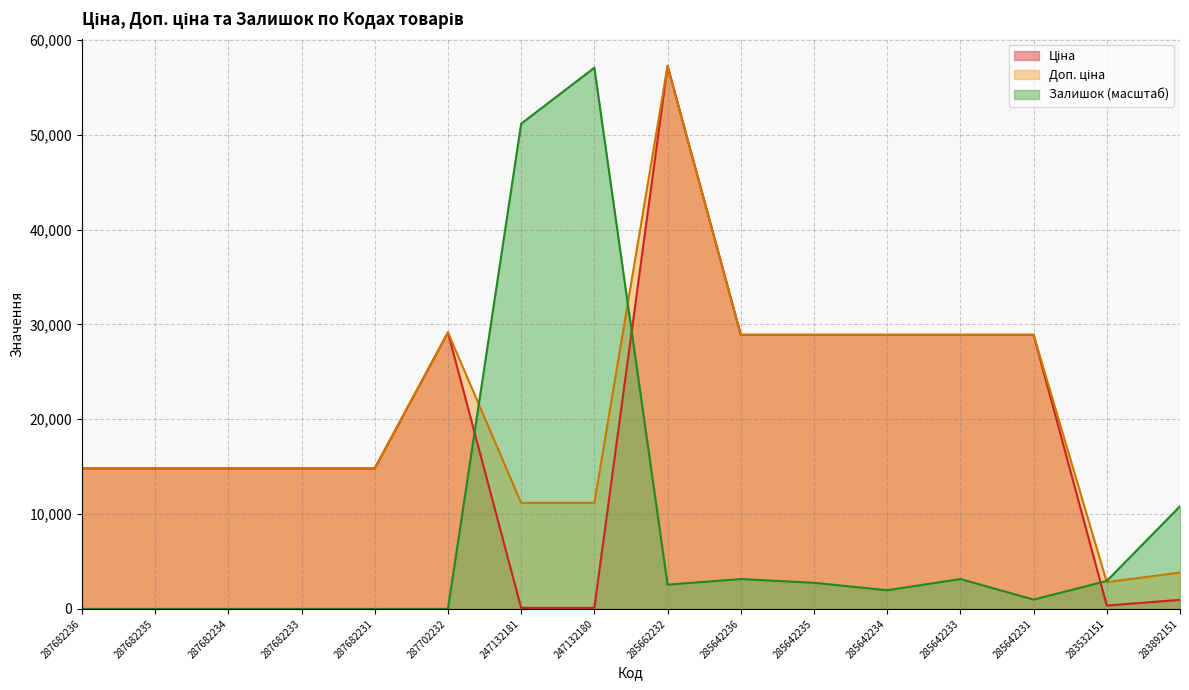

At which category does Залишок reach its first local valley?

285662232